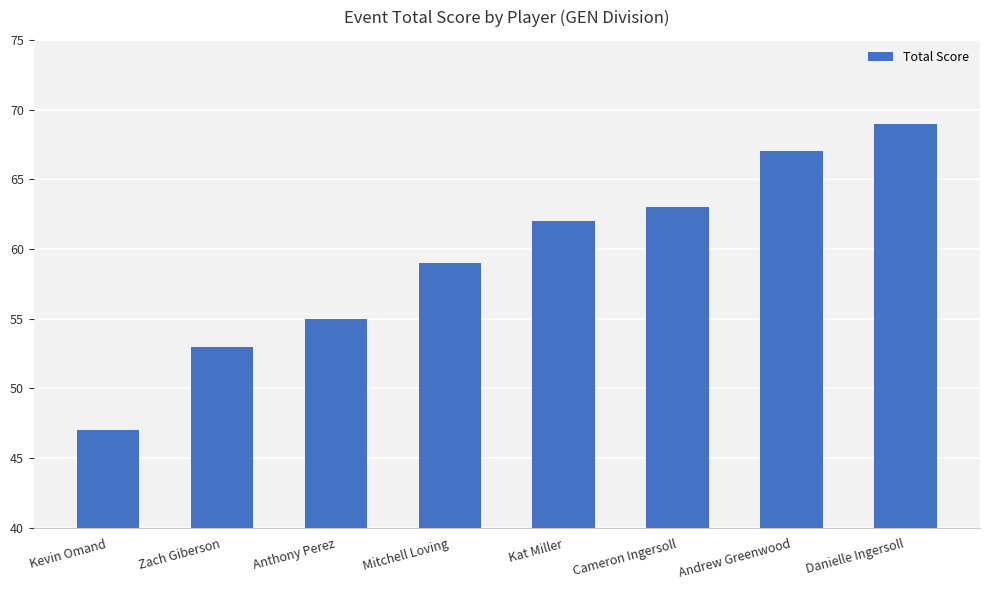

What is the difference between the maximum and minimum values?

22